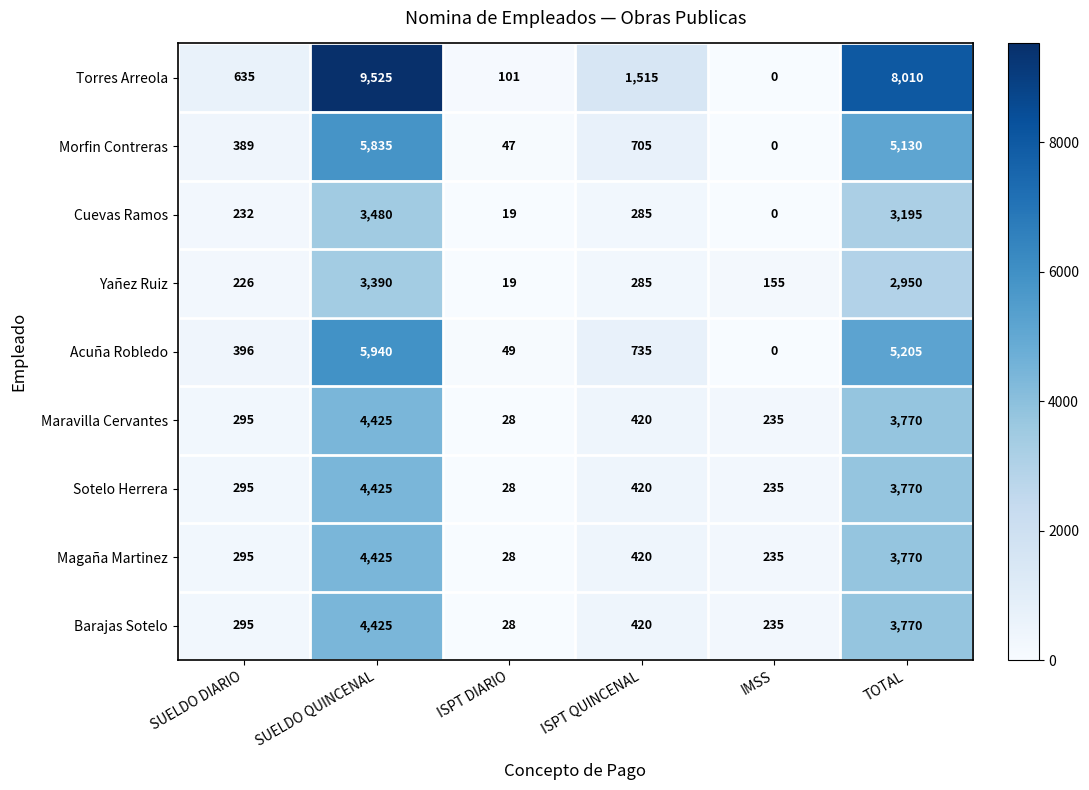

What is the maximum value shown in the chart?

9525